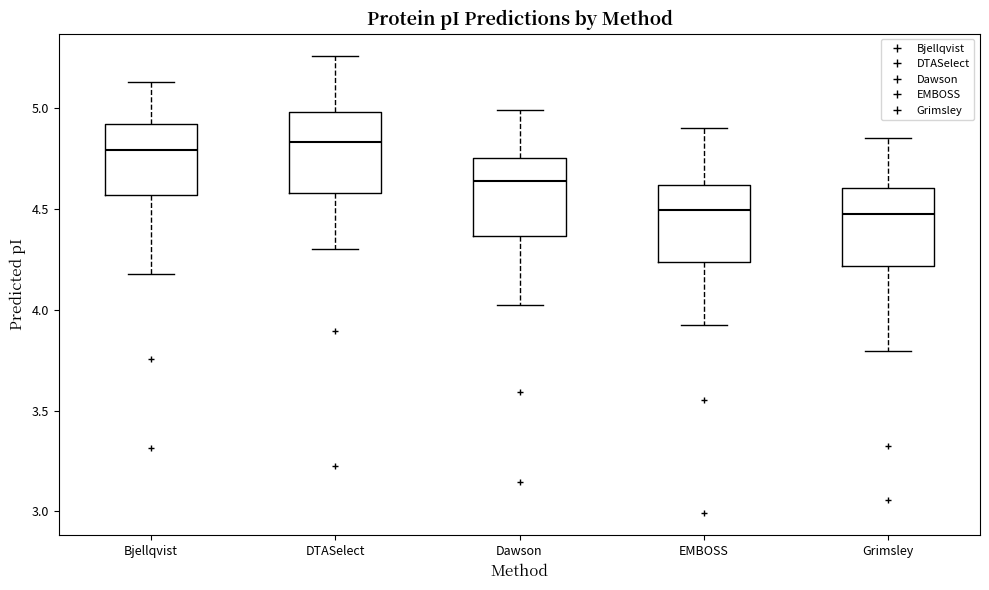

Reading left to right, transcribe this box plot: for each box, give where its median line is, the range the box spans, and where its two whiskers end, as read against the y-axis. The values are not printed on the chart, so give them approximately, as read against the axis.

Bjellqvist: median 4.80, box 4.55 to 4.90, whiskers 4.20 to 5.15
DTASelect: median 4.85, box 4.60 to 5.00, whiskers 4.30 to 5.25
Dawson: median 4.65, box 4.35 to 4.75, whiskers 4.00 to 5.00
EMBOSS: median 4.50, box 4.25 to 4.60, whiskers 3.90 to 4.90
Grimsley: median 4.50, box 4.20 to 4.60, whiskers 3.80 to 4.85